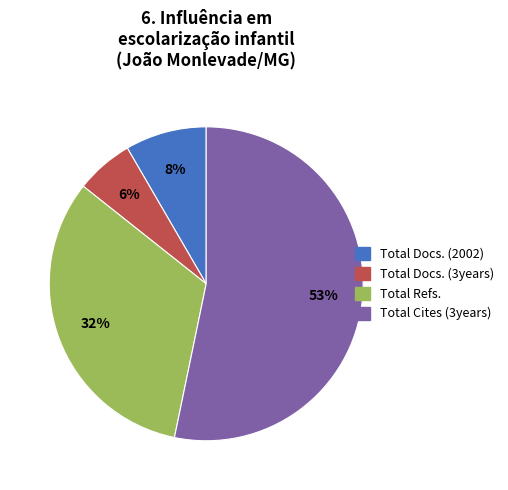

Between Total Docs. (3years) and Total Docs. (2002), which is larger?

Total Docs. (2002)